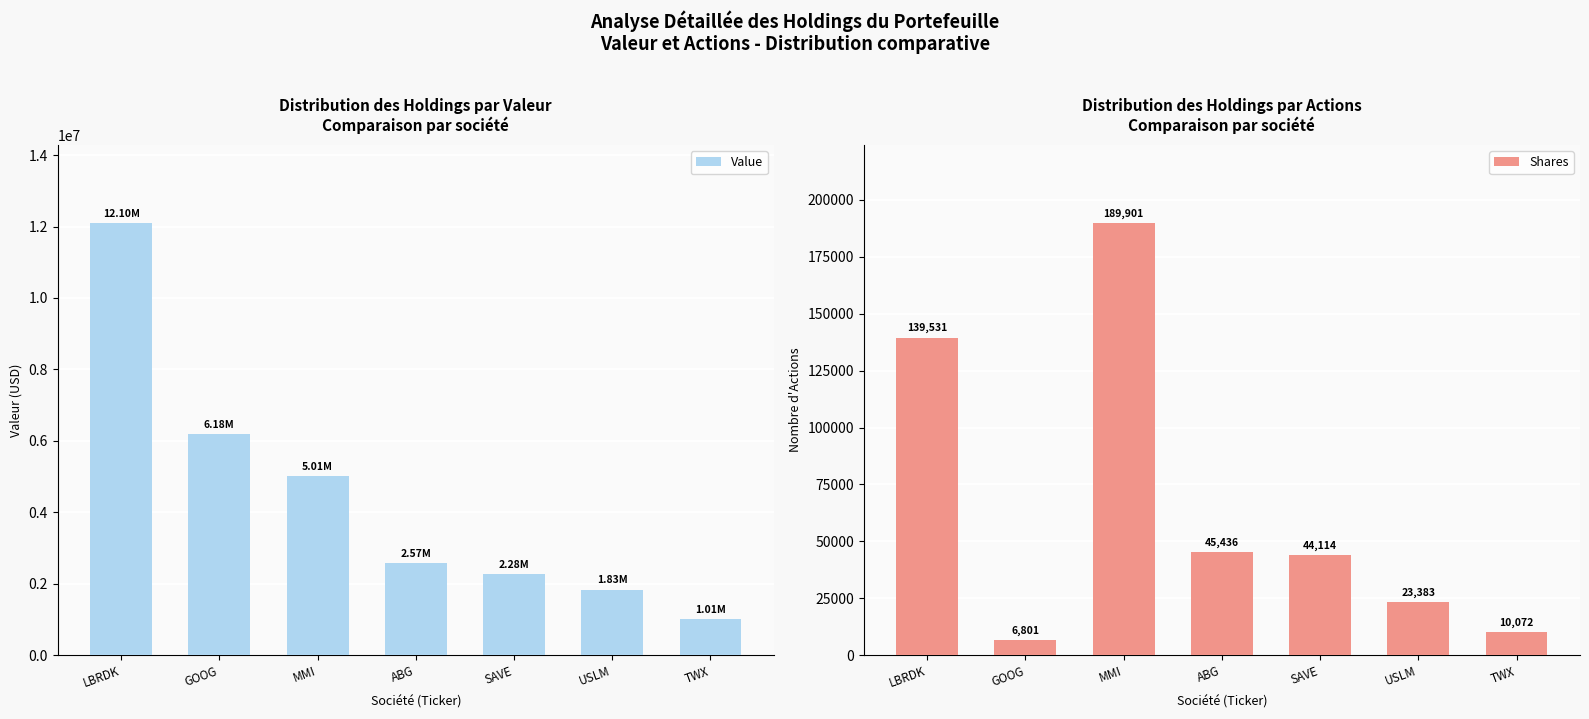

Which label corresponds to the smallest value in the chart?

GOOG